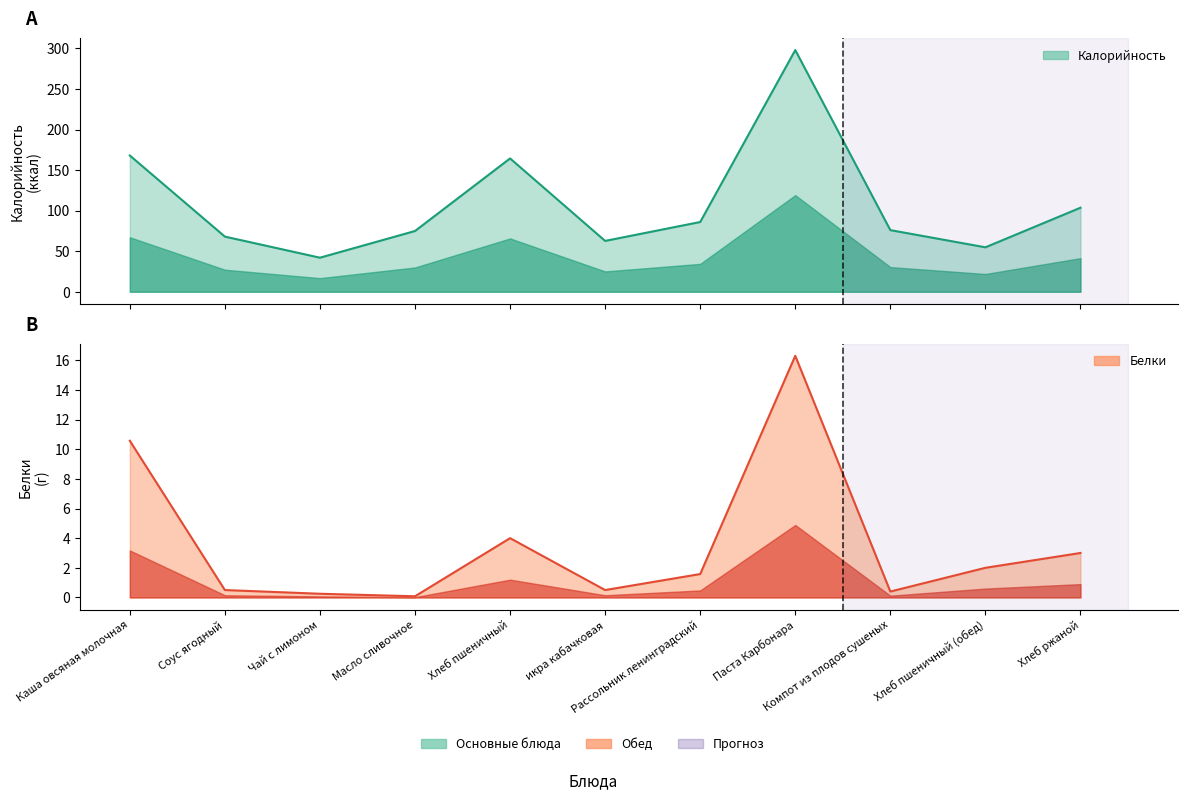

Which category has the lowest value in the Белки series?

Масло сливочное